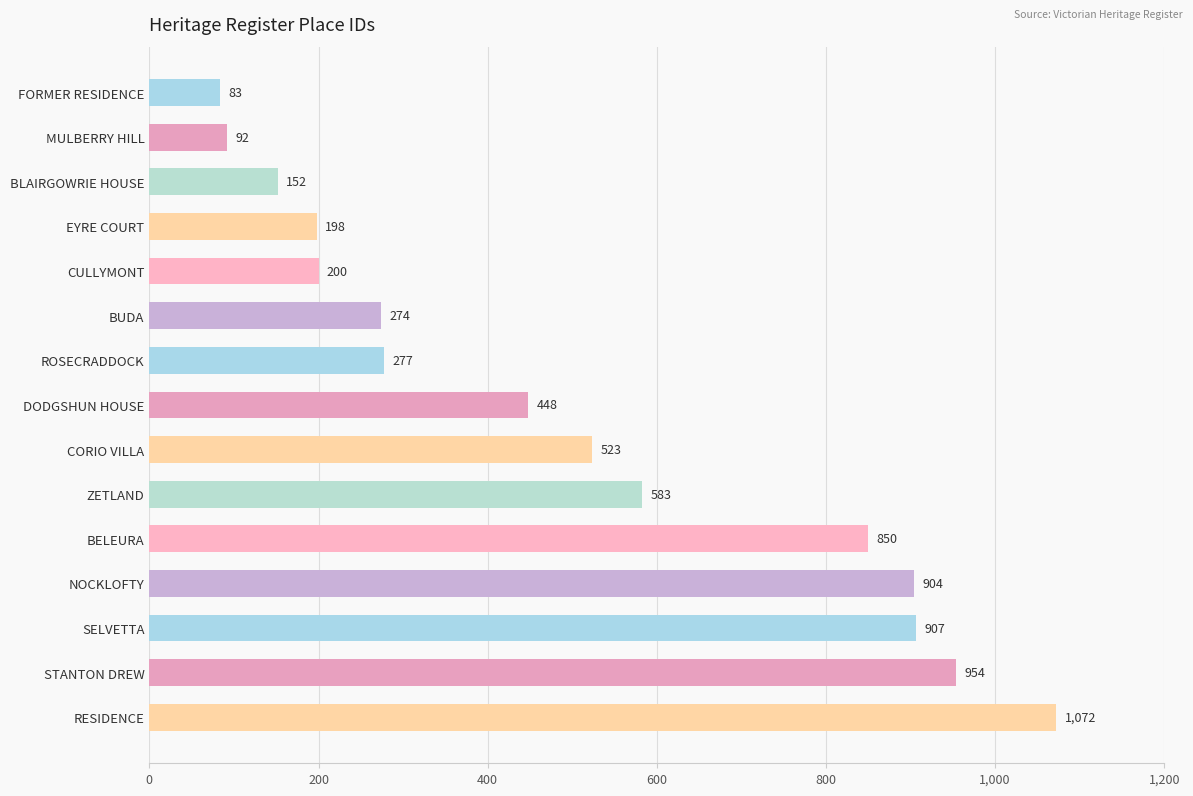

What is the maximum value shown in the chart?

1072